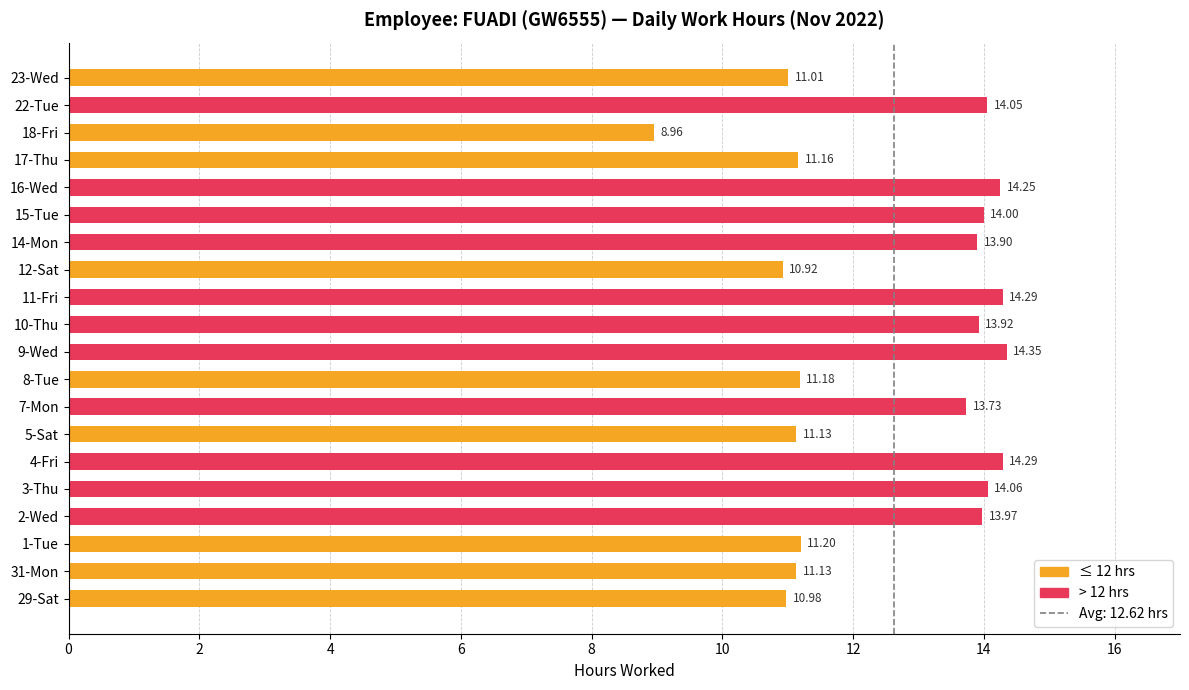

How many data points does each series have?

20